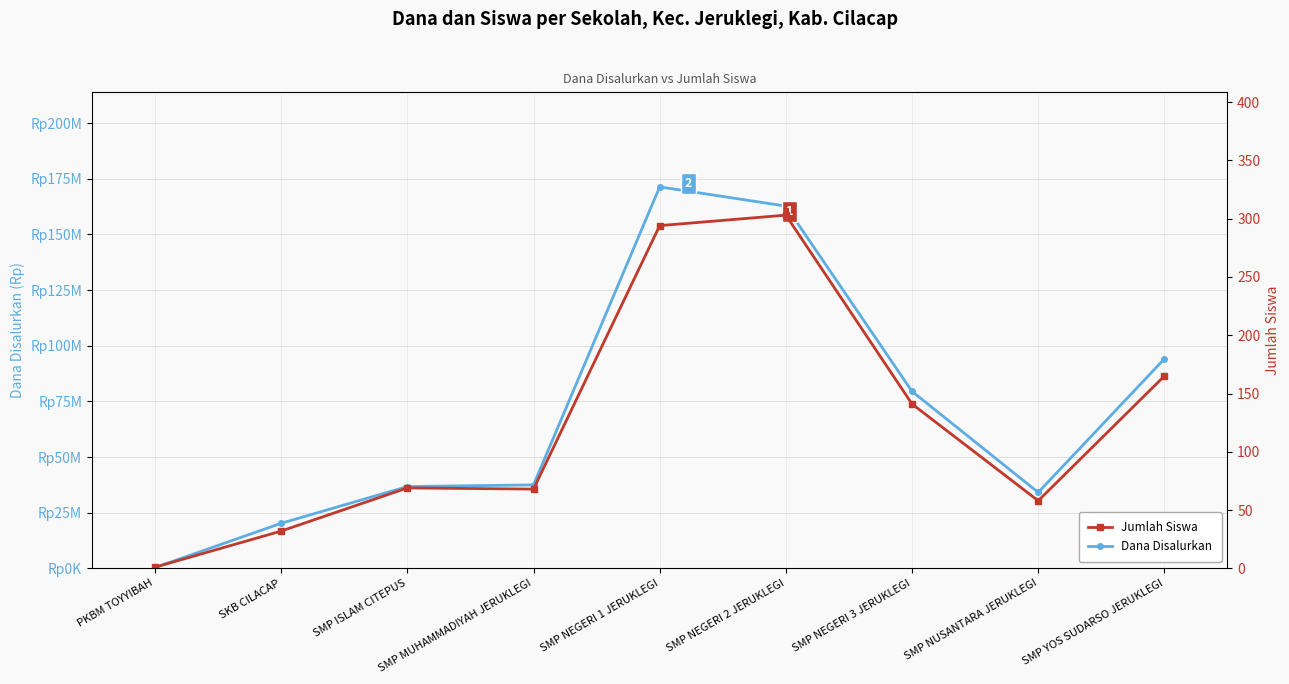

List the series in order of their overall mean, highest first.

Dana Disalurkan, Jumlah Siswa